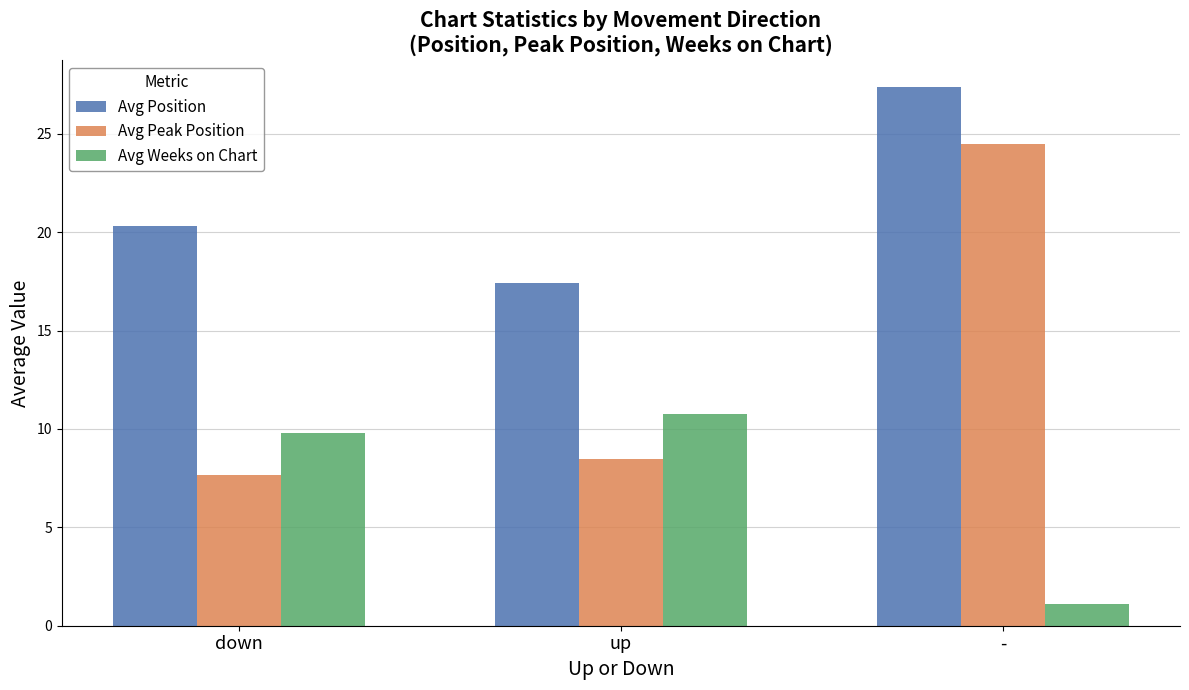

At which category is the sum across all series the highest?

-